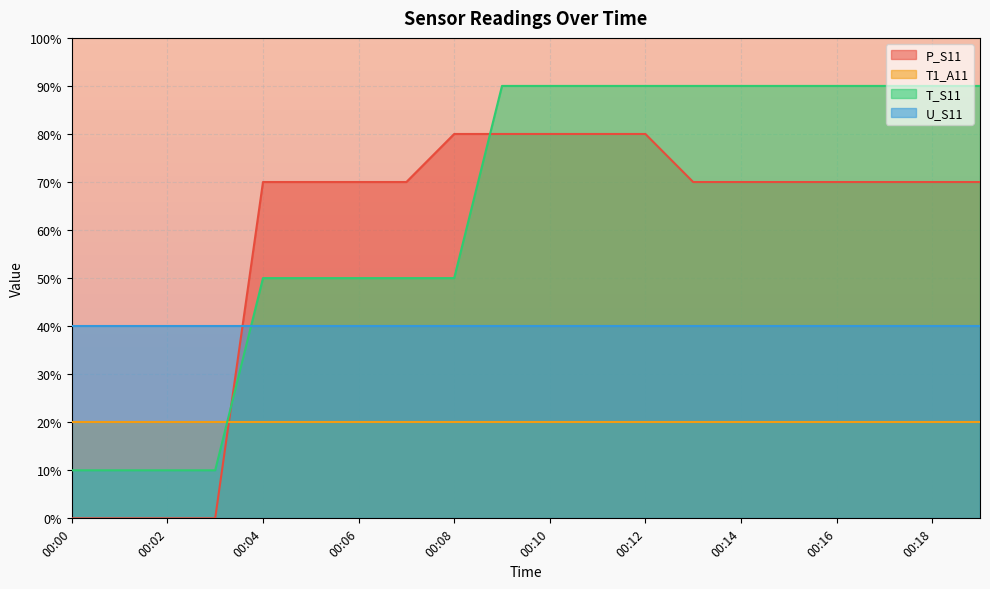

What are all the series names shown in the legend?

P_S11, T1_A11, T_S11, U_S11